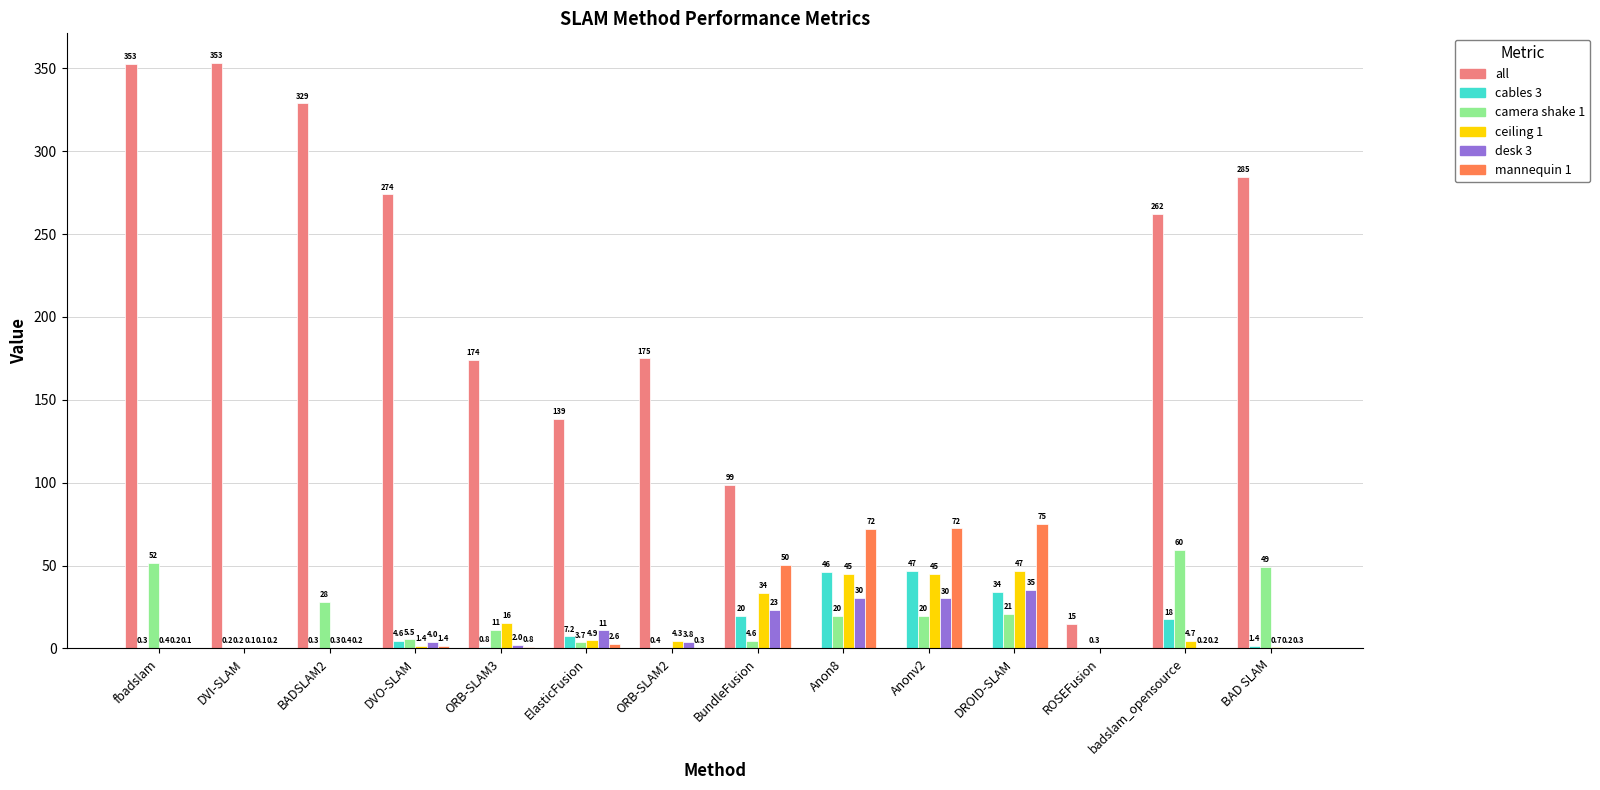

The value of camera shake 1 at BAD SLAM is 80.4. True or false?

False